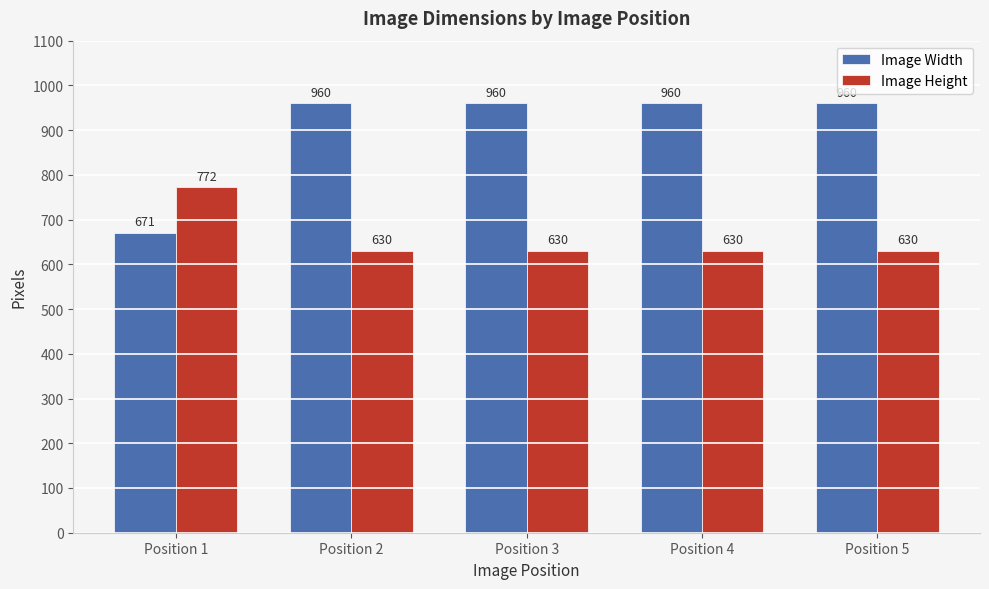

The value of Image Height at Position 1 is 772. True or false?

True